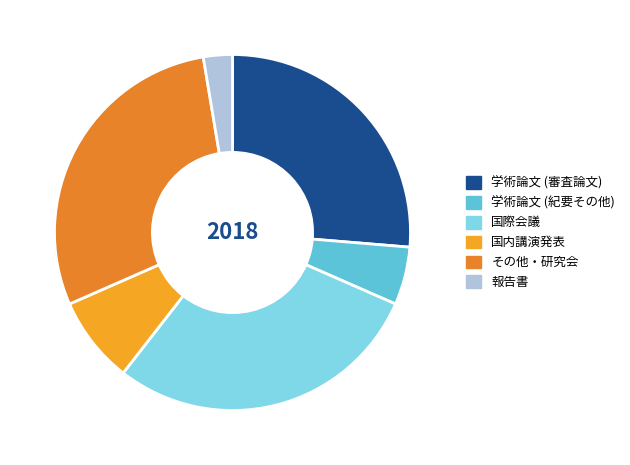

Between 報告書 and 国際会議, which is larger?

国際会議